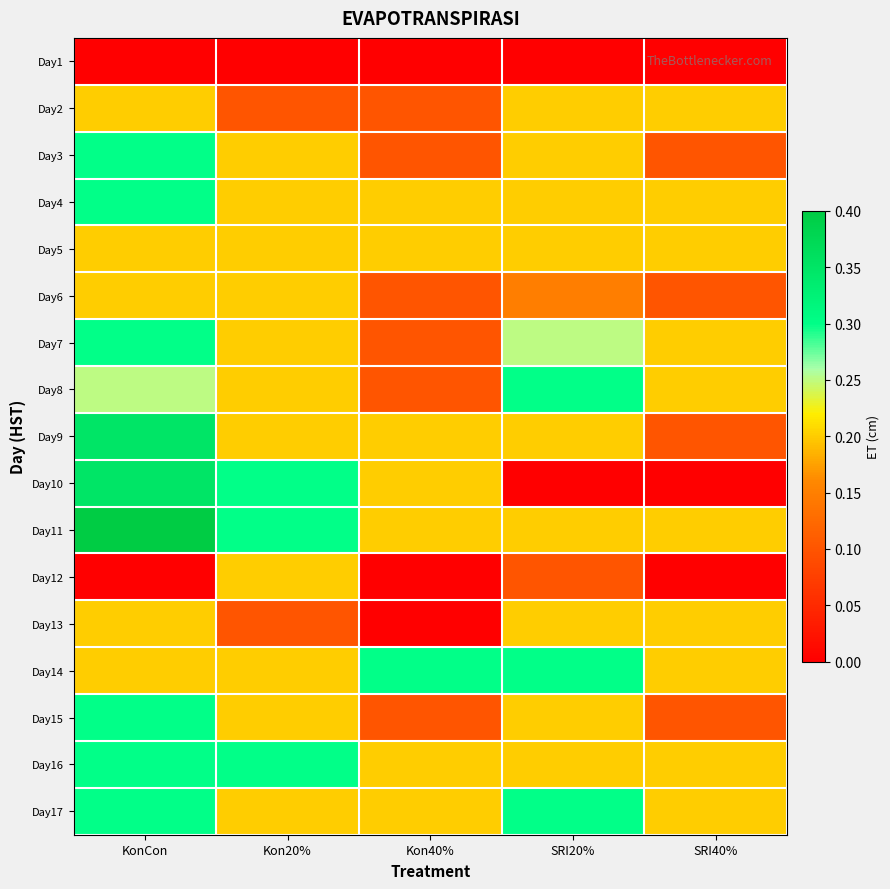

Reading left to right, transcribe all the data shown in this chart.

Day1: KonCon=0.0	Kon20%=0.0	Kon40%=0.0	SRI20%=0.0	SRI40%=0.0
Day2: KonCon=0.2	Kon20%=0.1	Kon40%=0.1	SRI20%=0.2	SRI40%=0.2
Day3: KonCon=0.3	Kon20%=0.2	Kon40%=0.1	SRI20%=0.2	SRI40%=0.1
Day4: KonCon=0.3	Kon20%=0.2	Kon40%=0.2	SRI20%=0.2	SRI40%=0.2
Day5: KonCon=0.2	Kon20%=0.2	Kon40%=0.2	SRI20%=0.2	SRI40%=0.2
Day6: KonCon=0.2	Kon20%=0.2	Kon40%=0.1	SRI20%=0.1	SRI40%=0.1
Day7: KonCon=0.3	Kon20%=0.2	Kon40%=0.1	SRI20%=0.2	SRI40%=0.2
Day8: KonCon=0.2	Kon20%=0.2	Kon40%=0.1	SRI20%=0.3	SRI40%=0.2
Day9: KonCon=0.3	Kon20%=0.2	Kon40%=0.2	SRI20%=0.2	SRI40%=0.1
Day10: KonCon=0.3	Kon20%=0.3	Kon40%=0.2	SRI20%=0.0	SRI40%=0.0
Day11: KonCon=0.4	Kon20%=0.3	Kon40%=0.2	SRI20%=0.2	SRI40%=0.2
Day12: KonCon=0.0	Kon20%=0.2	Kon40%=0.0	SRI20%=0.1	SRI40%=0.0
Day13: KonCon=0.2	Kon20%=0.1	Kon40%=0.0	SRI20%=0.2	SRI40%=0.2
Day14: KonCon=0.2	Kon20%=0.2	Kon40%=0.3	SRI20%=0.3	SRI40%=0.2
Day15: KonCon=0.3	Kon20%=0.2	Kon40%=0.1	SRI20%=0.2	SRI40%=0.1
Day16: KonCon=0.3	Kon20%=0.3	Kon40%=0.2	SRI20%=0.2	SRI40%=0.2
Day17: KonCon=0.3	Kon20%=0.2	Kon40%=0.2	SRI20%=0.3	SRI40%=0.2